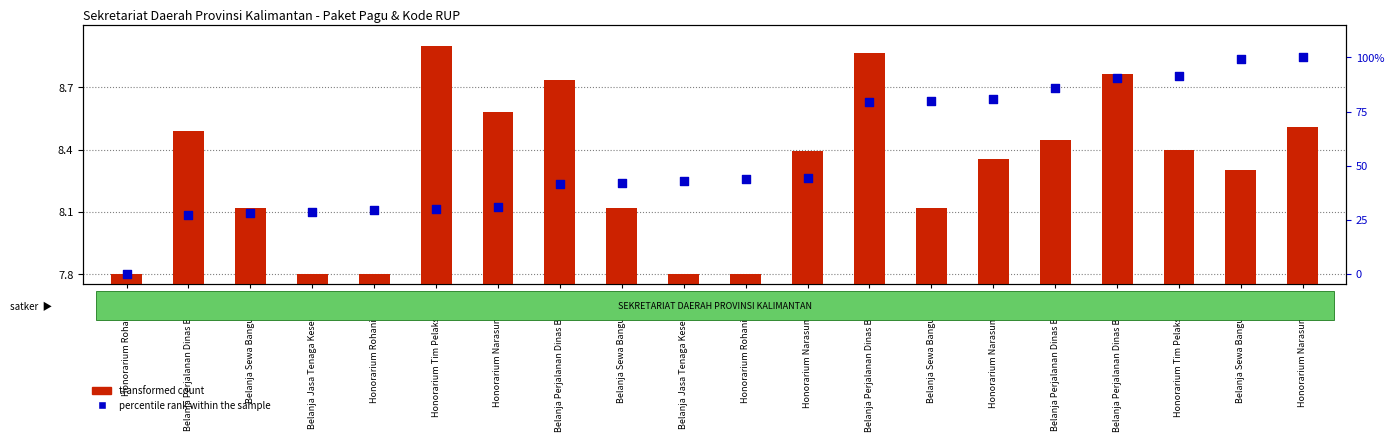

What are all the series names shown in the legend?

transformed count, percentile rank within the sample